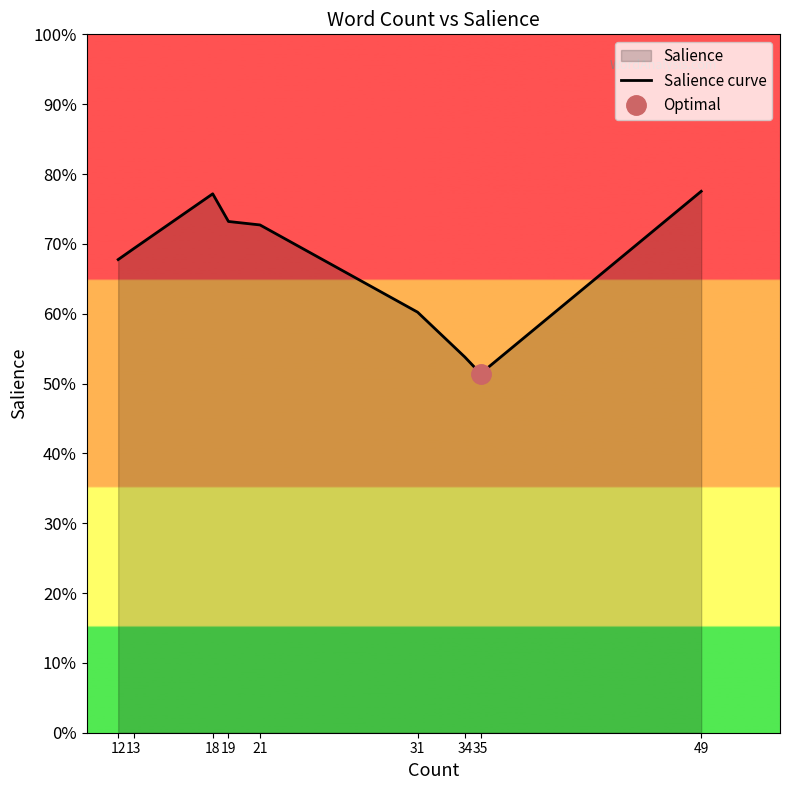

The value at 35 is 0.0. True or false?

False